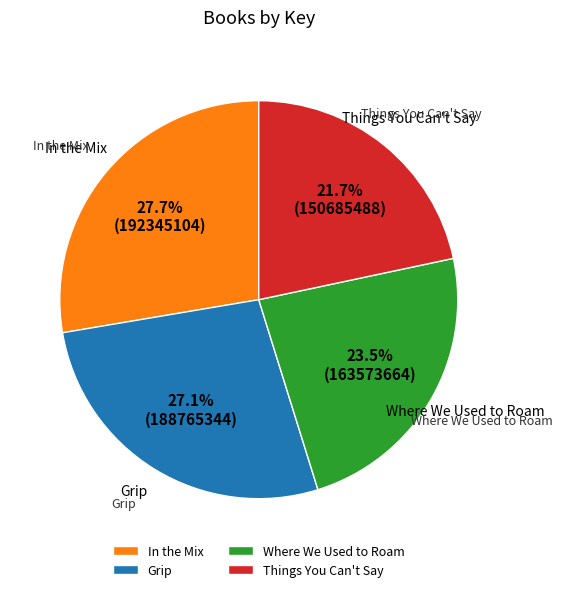

Rank the categories by value from lowest to highest.

Things You Can't Say, Where We Used to Roam, Grip, In the Mix